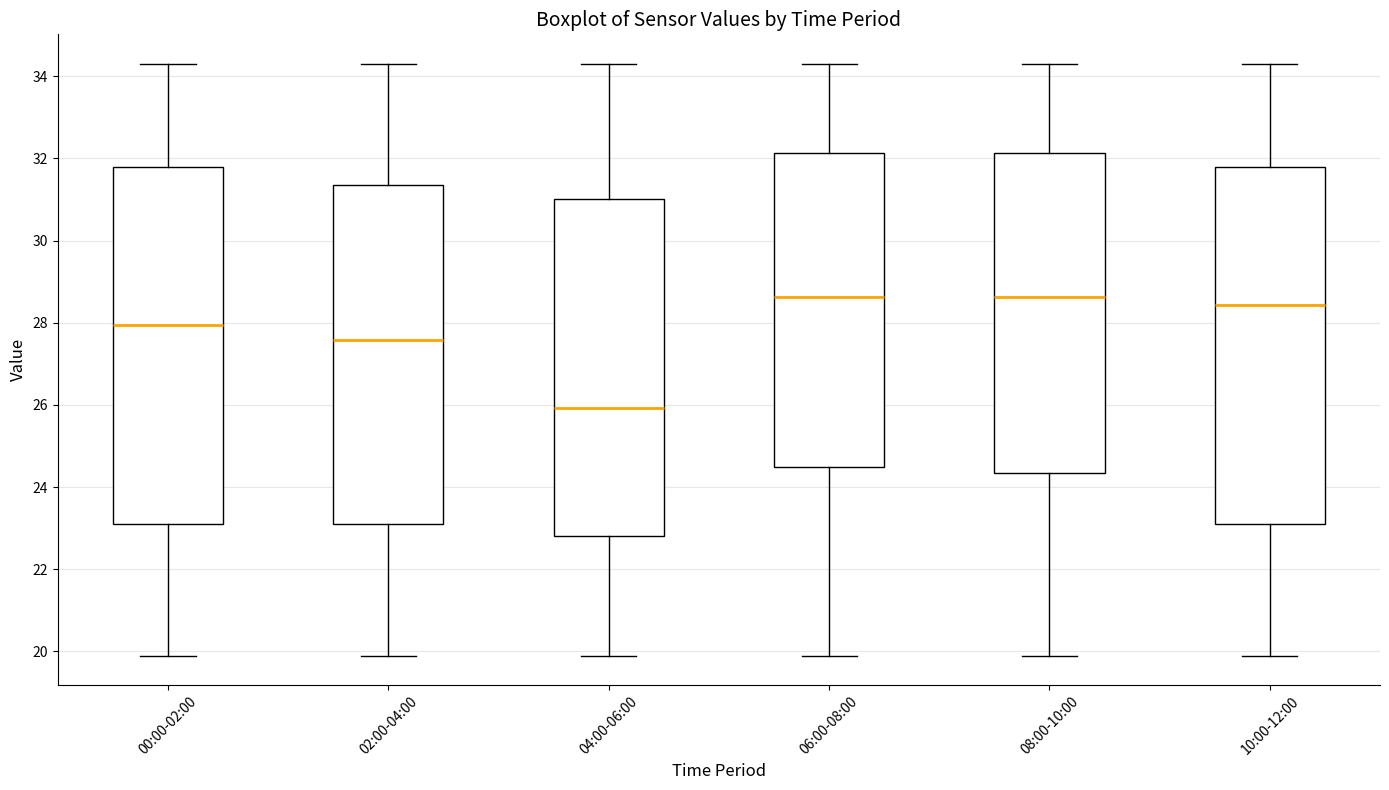

Where is the upper edge of the box for 04:00-06:00 on the y-axis? The values are not printed on the chart, so give them approximately, as read against the axis.

31.0